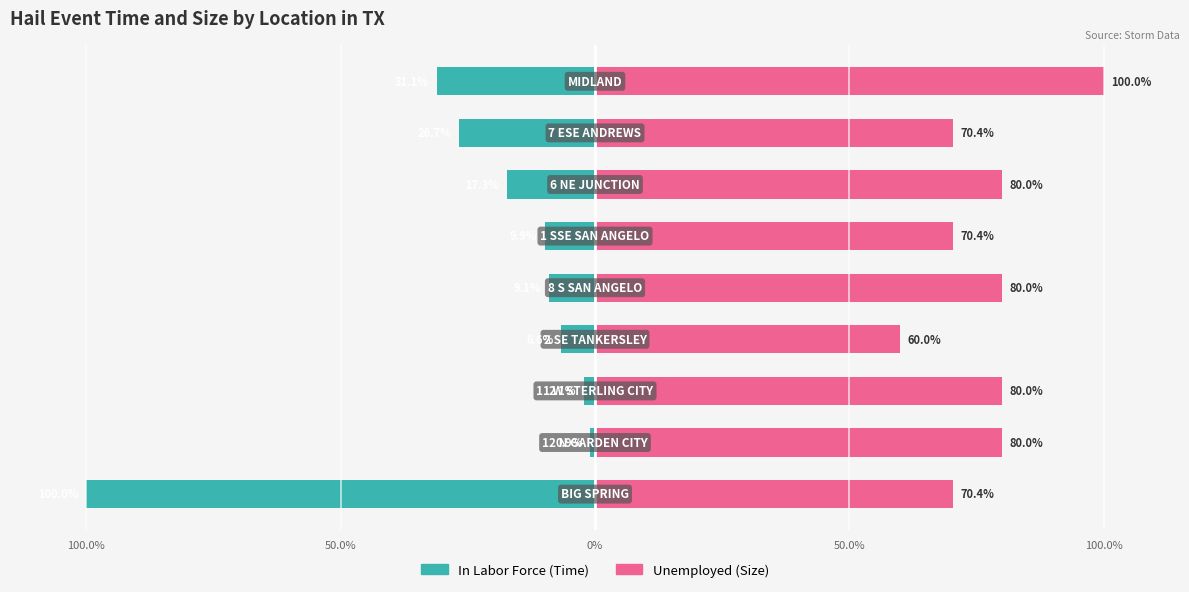

Read the Unemployed value at 50.0%.

60.0